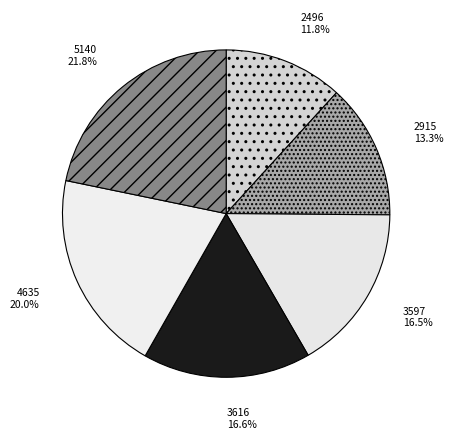

To the nearest percent, what is the average slice percentage?

17%